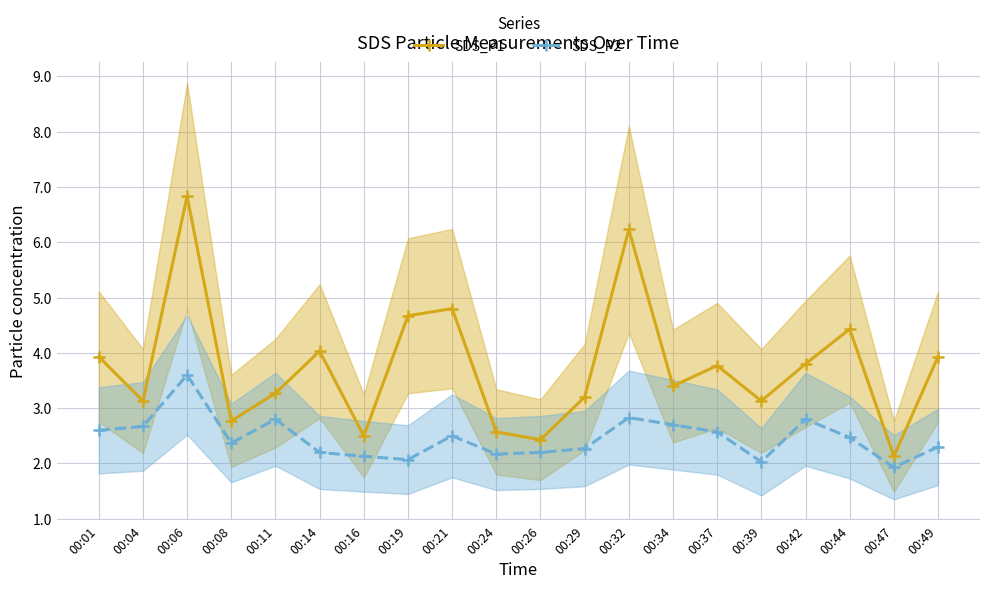

At which label is SDS_P1 closest to 4?

00:14